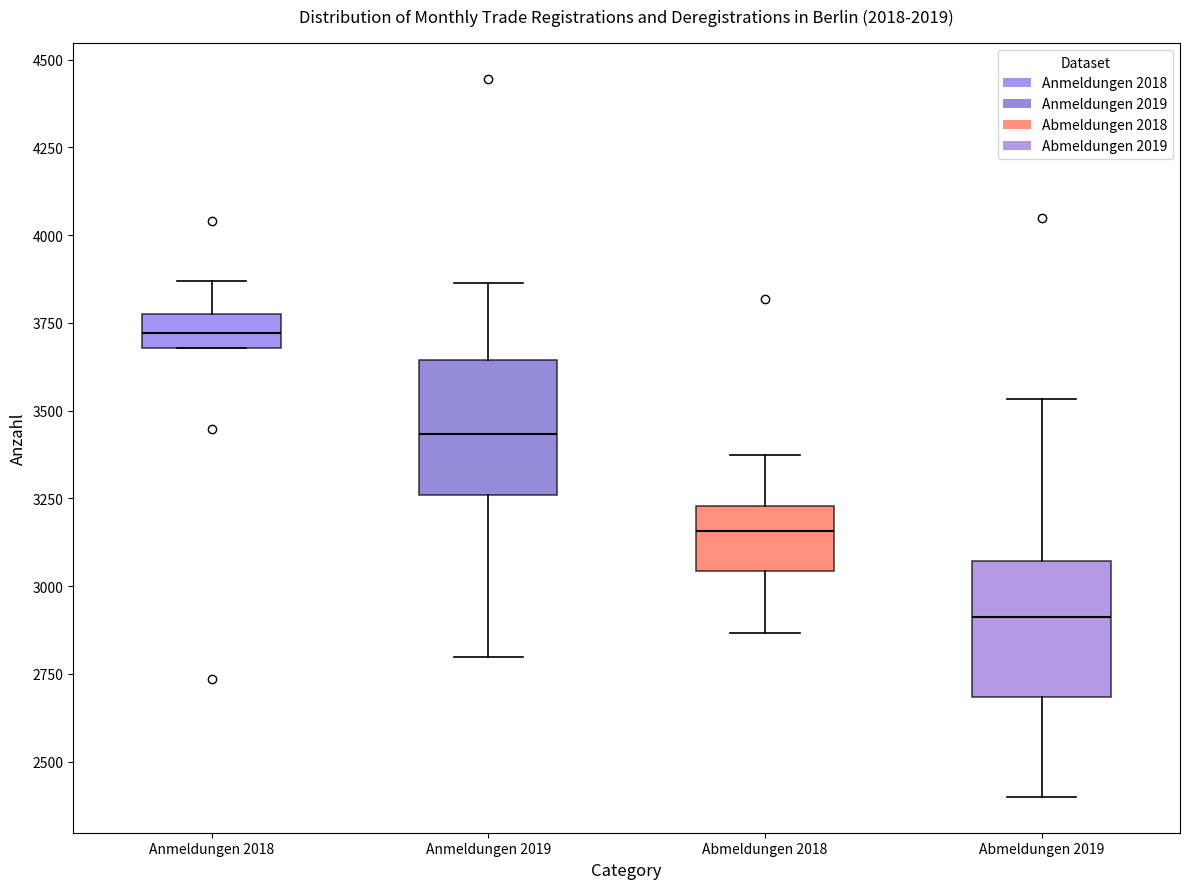

Which box has the highest median line?

Anmeldungen 2018